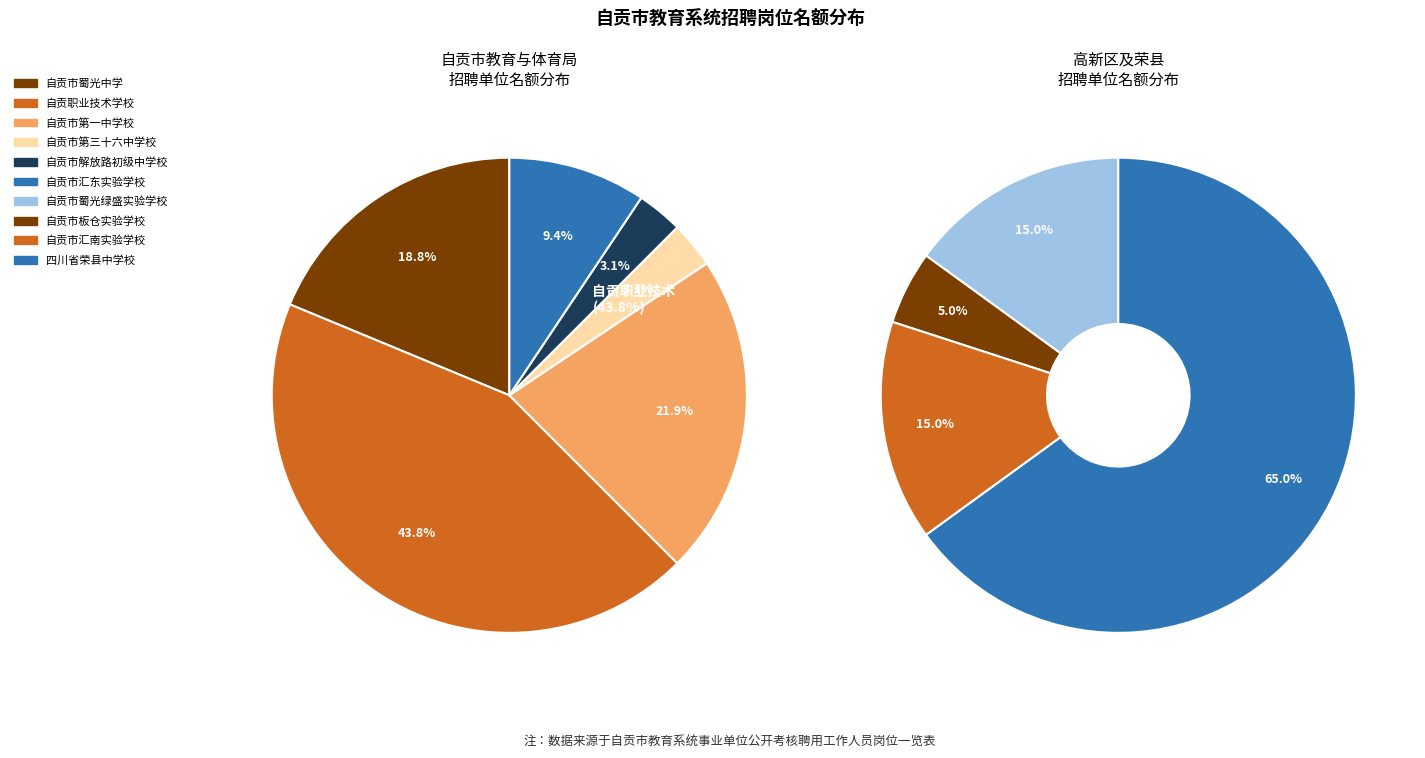

Is 自贡市第一中学校 the majority of the pie?

No